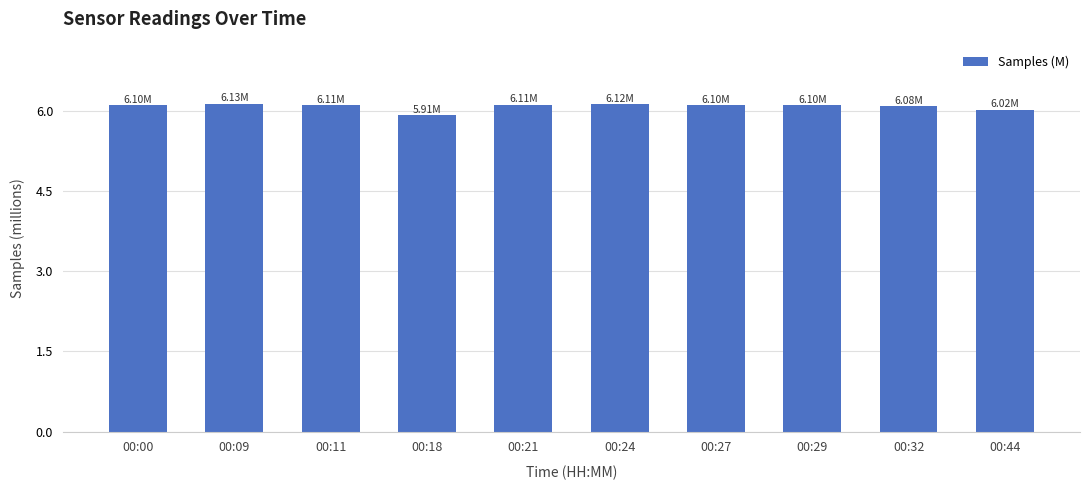

Is it true that the value at 00:00 is 6.1?

True